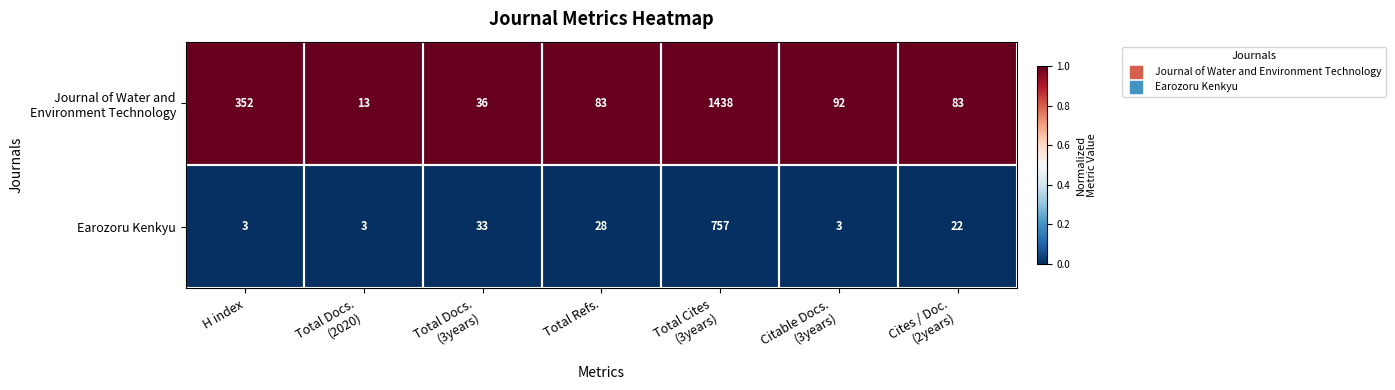

Count the number of data series in this chart.

2